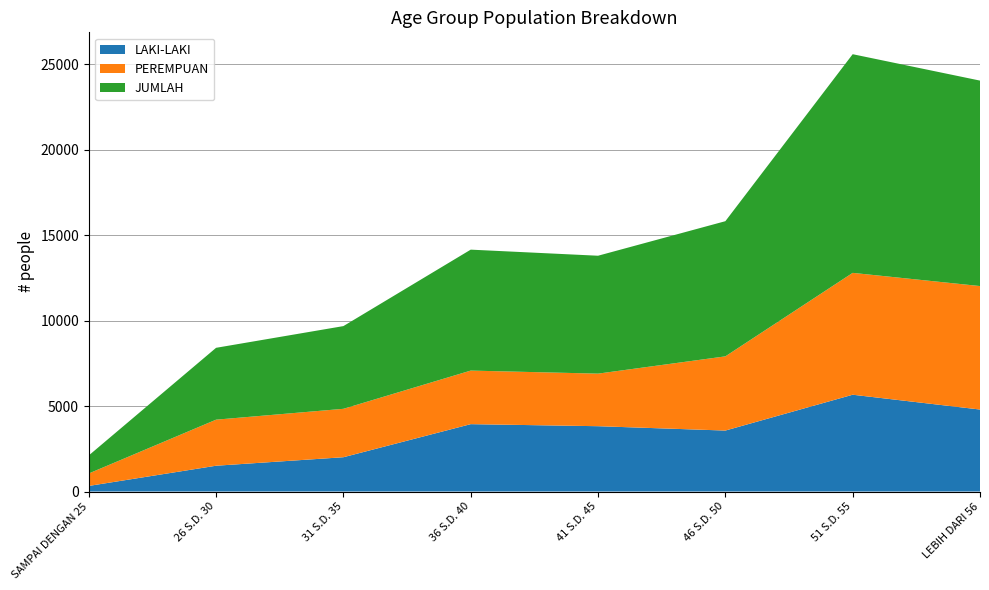

Reading right to left, extract all data points from this chart.

LAKI-LAKI: 4796	5662	3566	3821	3941	2006	1509	327
PEREMPUAN: 7222	7128	4340	3075	3133	2832	2694	728
JUMLAH: 12018	12790	7906	6896	7074	4838	4203	1055